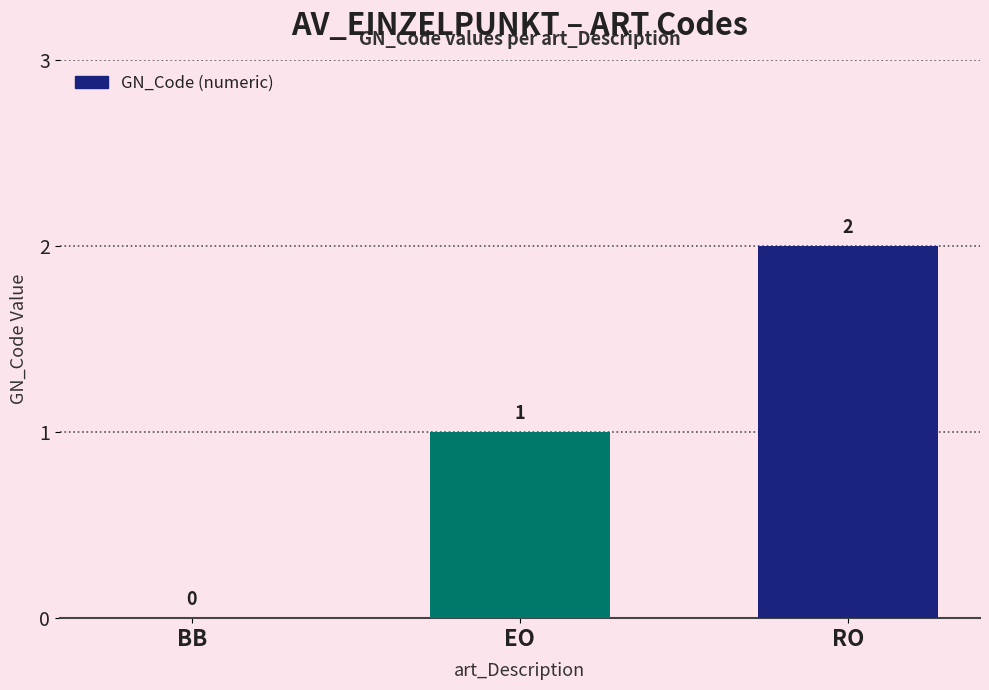

Reading left to right, what are all the values shown in this chart?

0	1	2